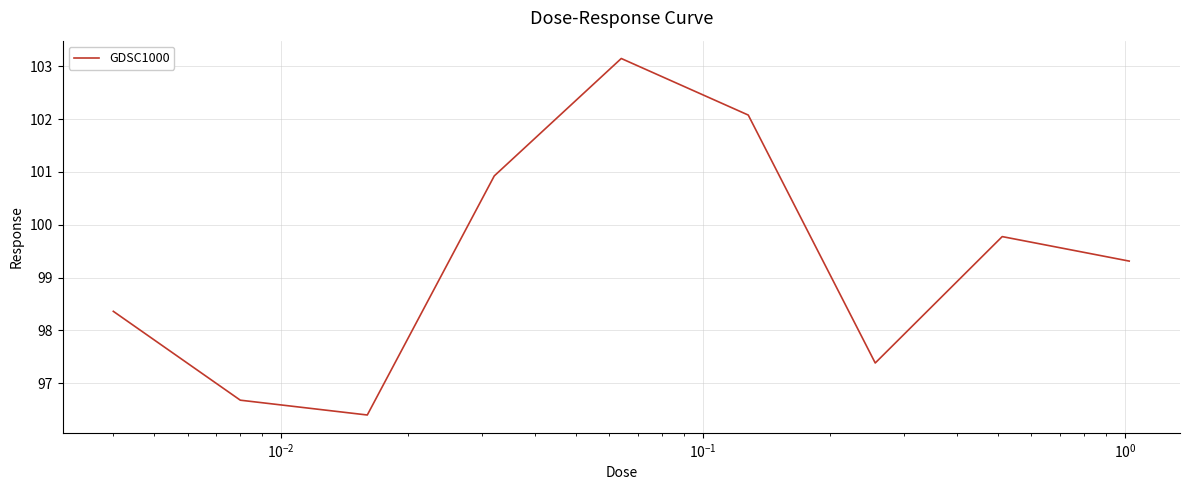

What is the greatest value displayed?

103.1